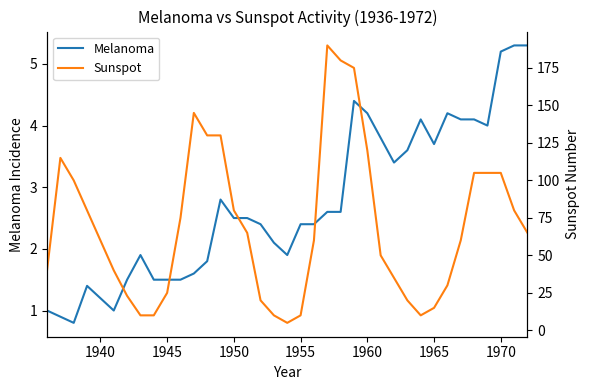

How many interior local peaks does the Sunspot series have?

3